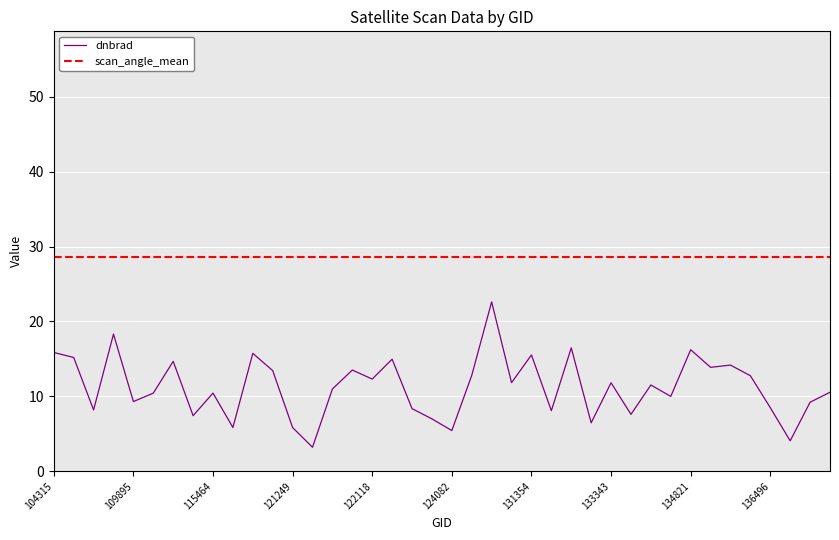

True or false: scan_angle_mean and dnbrad cross at least once.

False